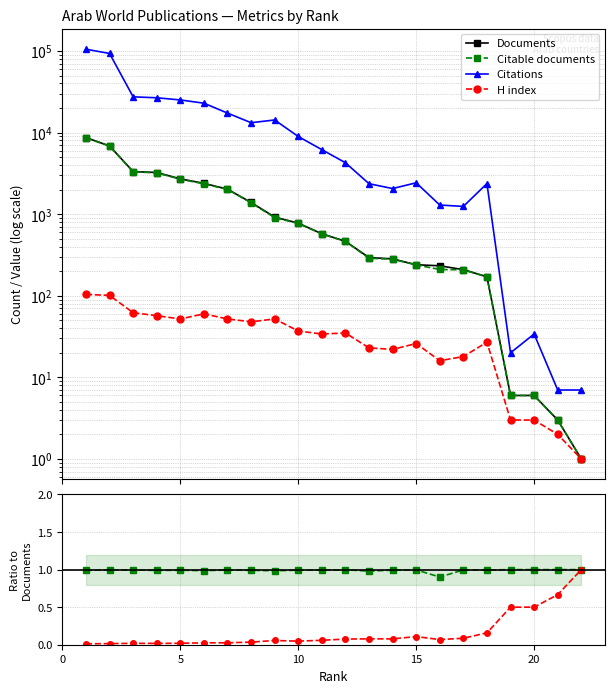

Which category has the lowest value in the H index series?

22